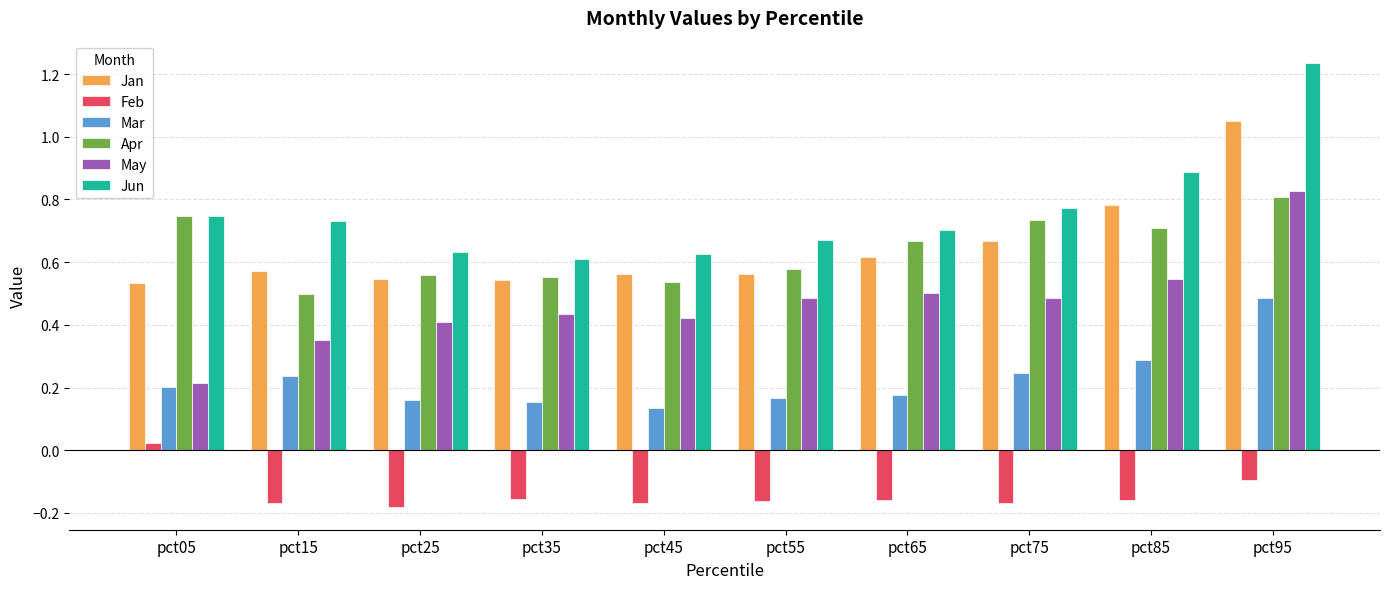

How many distinct data groups are displayed?

6